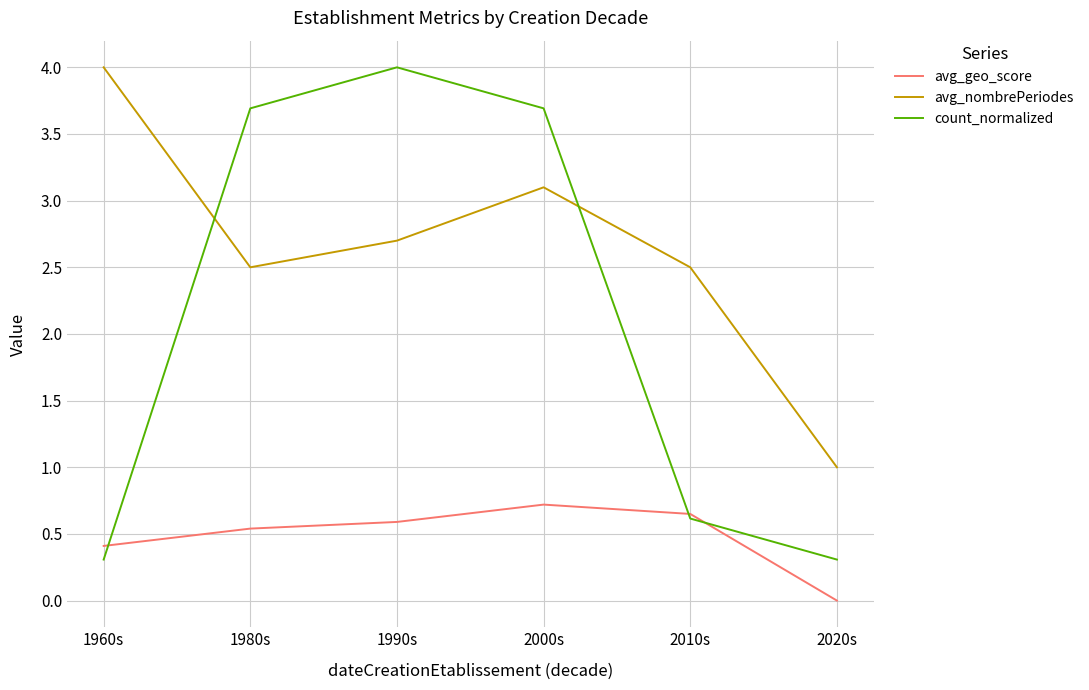

At how many categories does at least one series exceed 3?

4